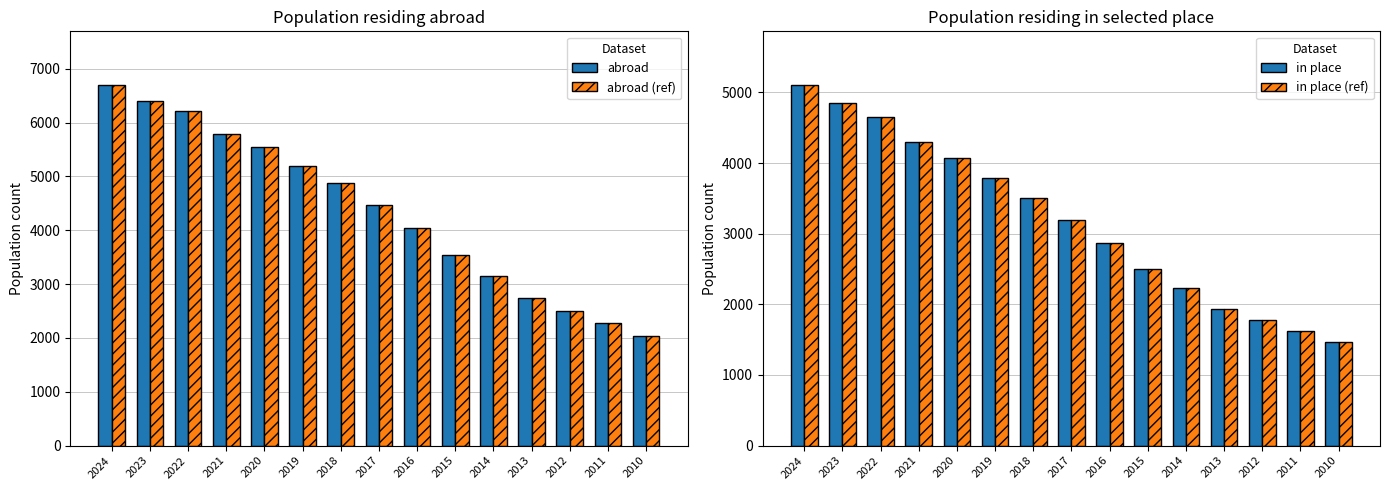

Reading left to right, list all the values displayed in this chart.

Population residing abroad: 2024=6693	2023=6397	2022=6208	2021=5794	2020=5540	2019=5204	2018=4882	2017=4475	2016=4048	2015=3550	2014=3144	2013=2743	2012=2502	2011=2270	2010=2028
Abroad (hatched): 2024=6693	2023=6397	2022=6208	2021=5794	2020=5540	2019=5204	2018=4882	2017=4475	2016=4048	2015=3550	2014=3144	2013=2743	2012=2502	2011=2270	2010=2028
Residing in place: 2024=5100	2023=4853	2022=4655	2021=4302	2020=4069	2019=3787	2018=3505	2017=3187	2016=2870	2015=2498	2014=2235	2013=1936	2012=1773	2011=1617	2010=1460
In place (hatched): 2024=5100	2023=4853	2022=4655	2021=4302	2020=4069	2019=3787	2018=3505	2017=3187	2016=2870	2015=2498	2014=2235	2013=1936	2012=1773	2011=1617	2010=1460